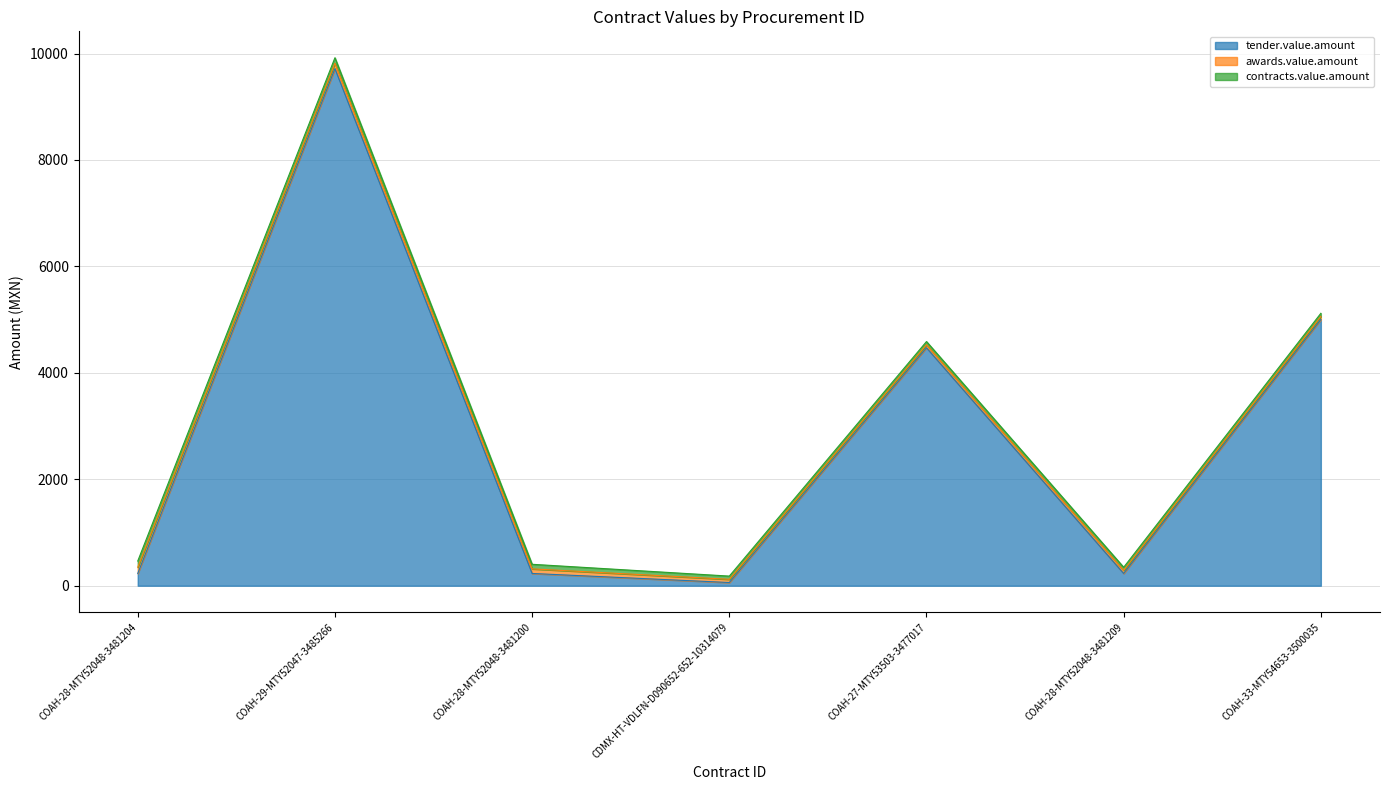

Reading right to left, transcribe all the data shown in this chart.

tender.value.amount: 5002.5	230.6	4471.8	60.3	230.6	9717.1	230.6
awards.value.amount: 58.3	58.3	58.3	60.3	86.1	102.0	116.9
contracts.value.amount: 58.3	58.3	58.3	60.3	86.1	102.0	116.9